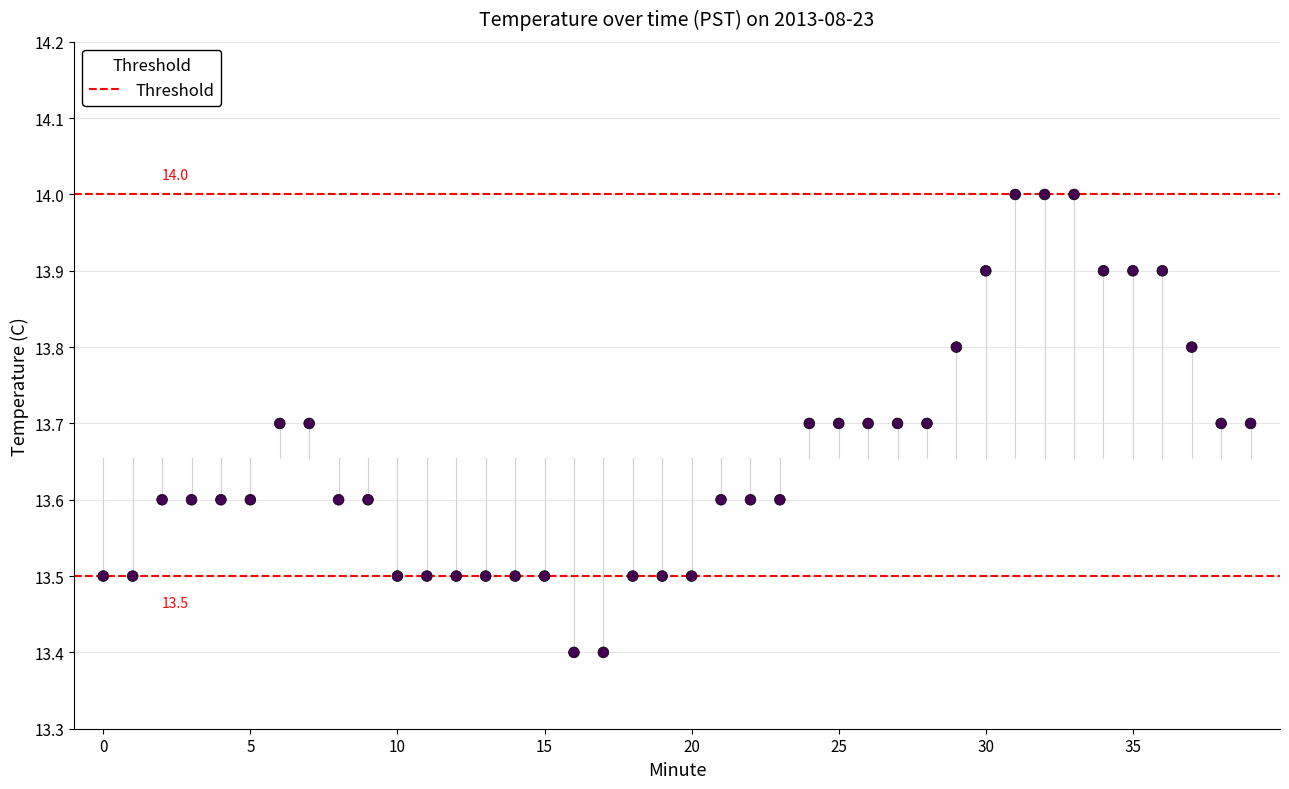

What is the range of Y values (max minus min)?

0.6